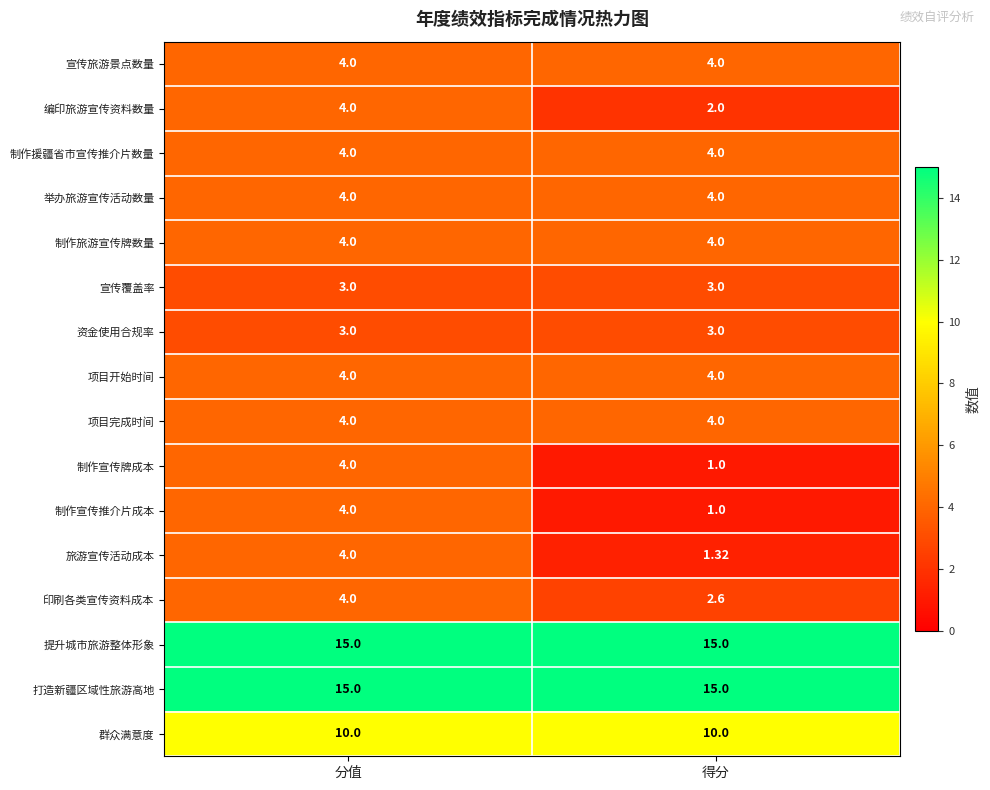

Which category has the lowest value across all series?

得分